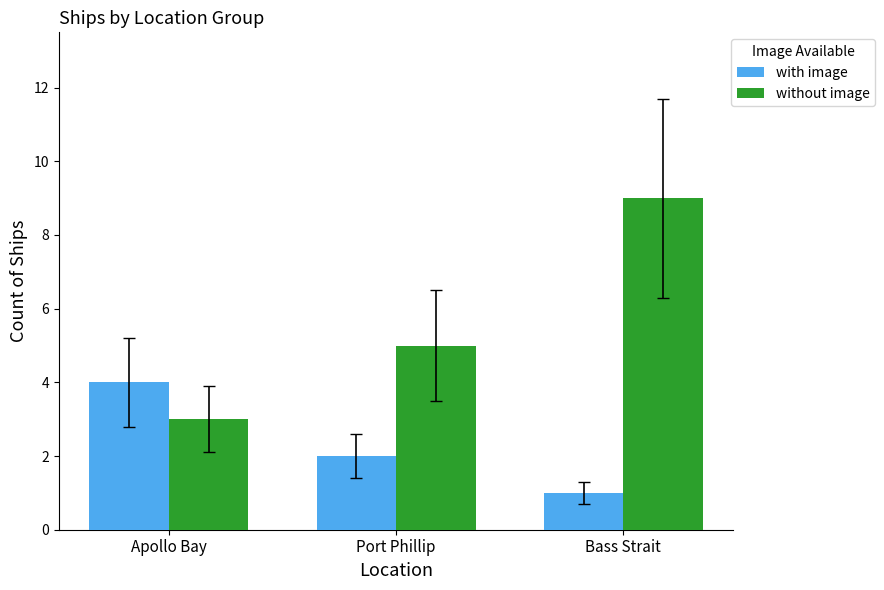

What is the lowest value of the with image series?

1